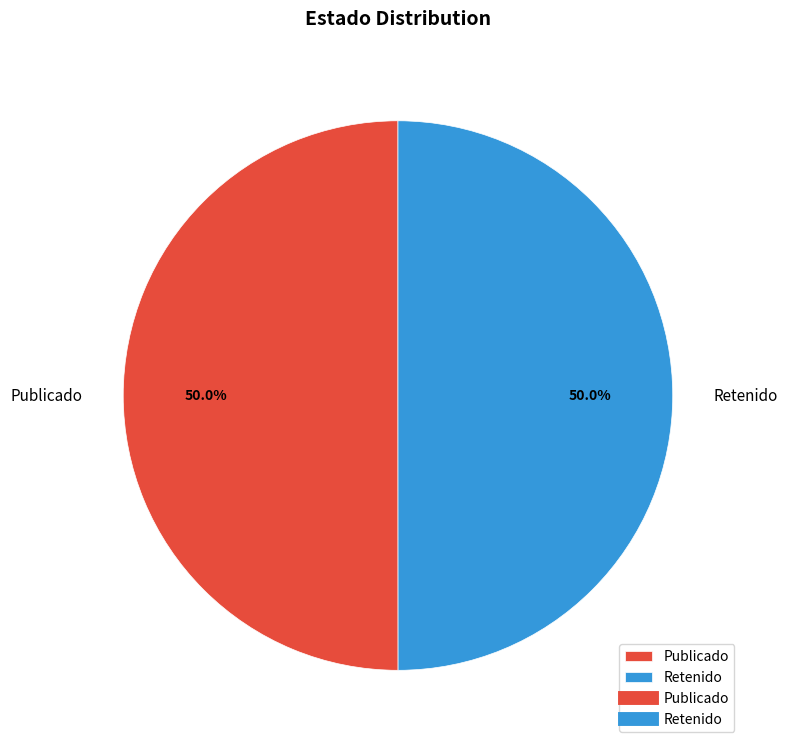

Do Publicado and Retenido together represent more than half of the pie?

Yes